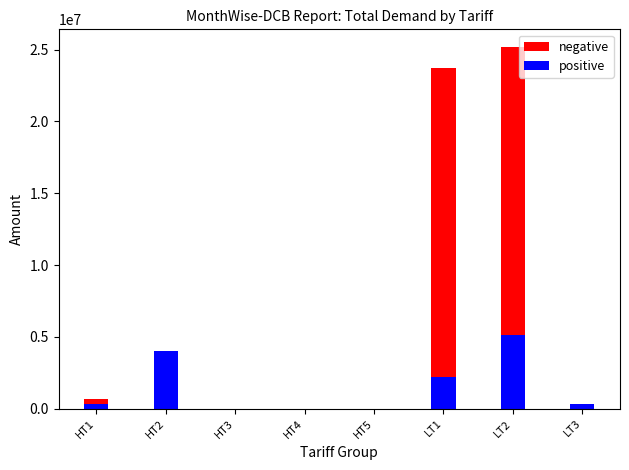

What is the difference between the maximum and second lowest values in the positive series?

5126243.0